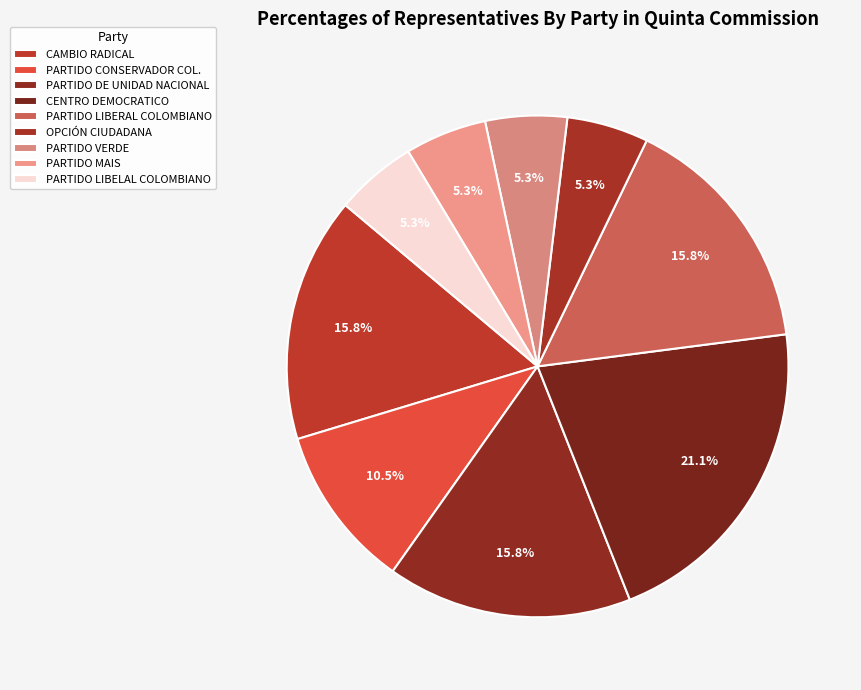

How many slices are in this pie chart?

9